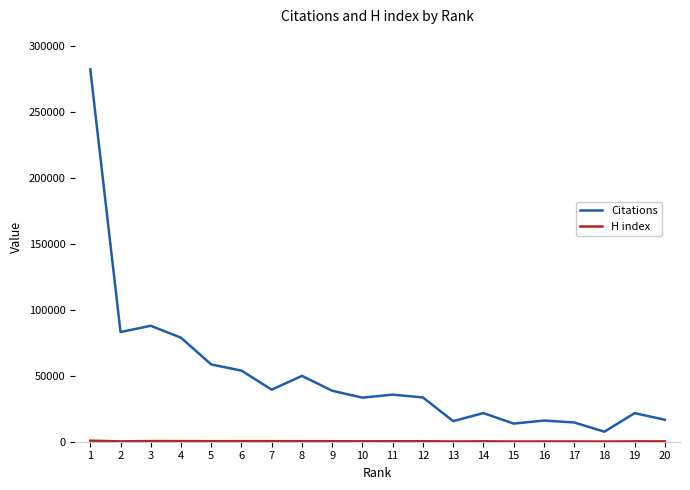

Which series changed the most between 1 and 13?

Citations